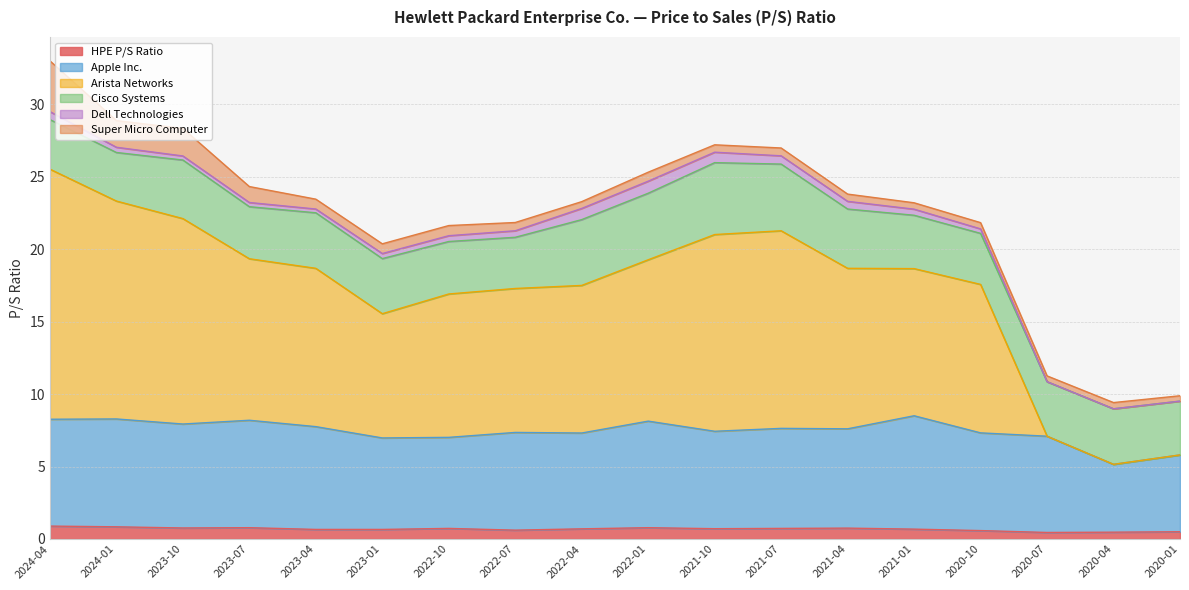

Is it true that HPE P/S Ratio equals 0.6 at 2022-07?

True